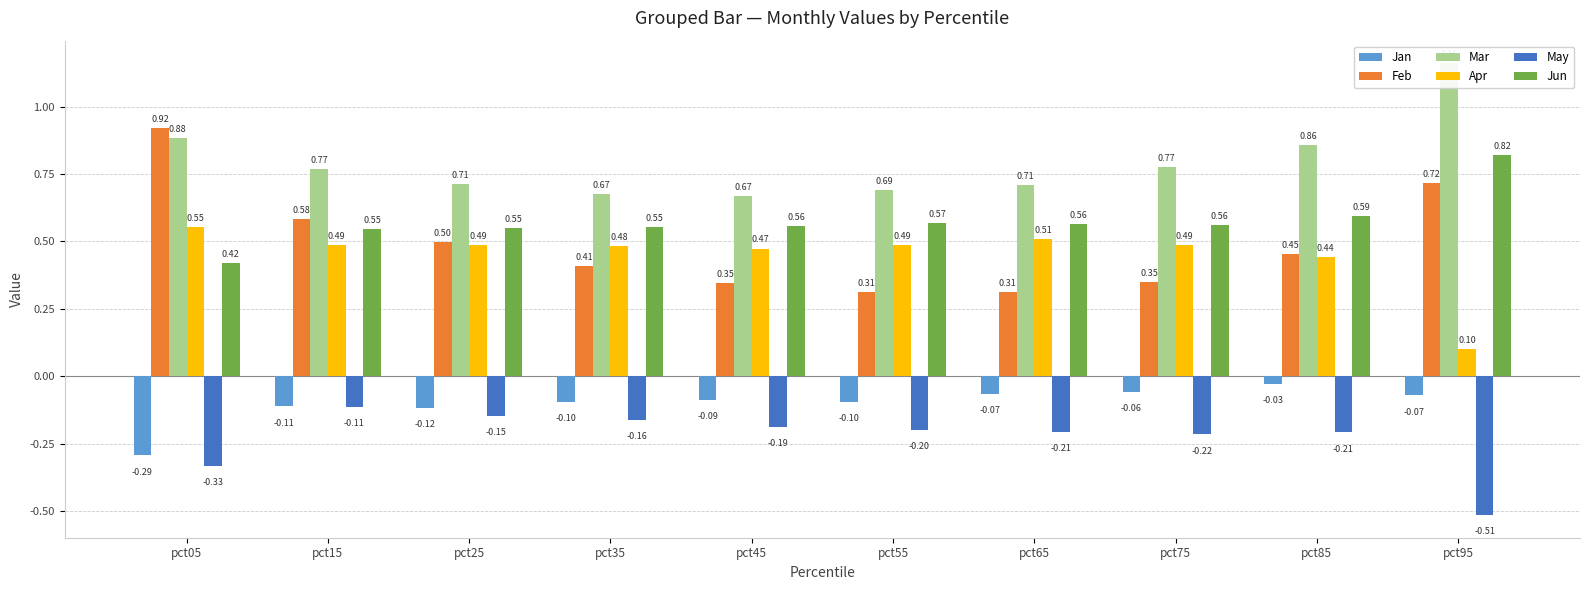

Does the chart contain stacked bars?

No